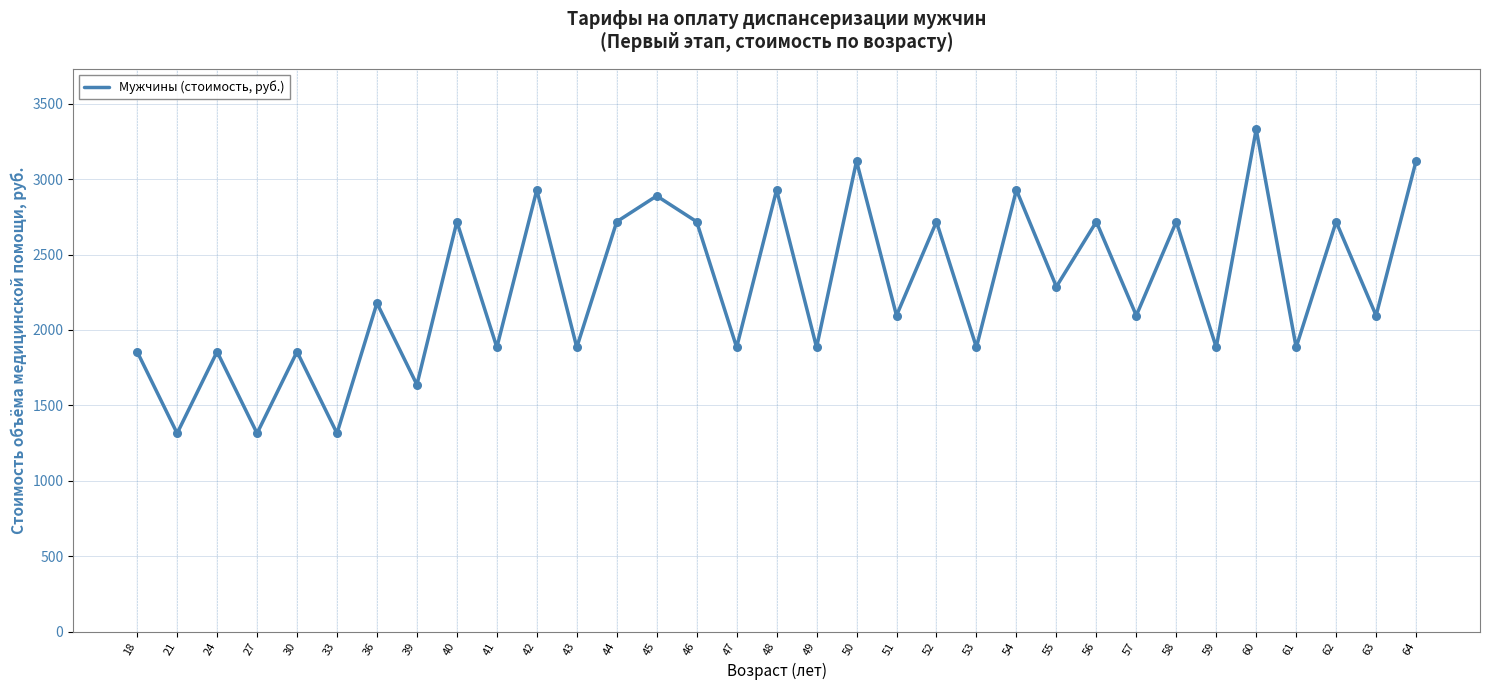

What is the change in value from 58 to 64?

+401.8